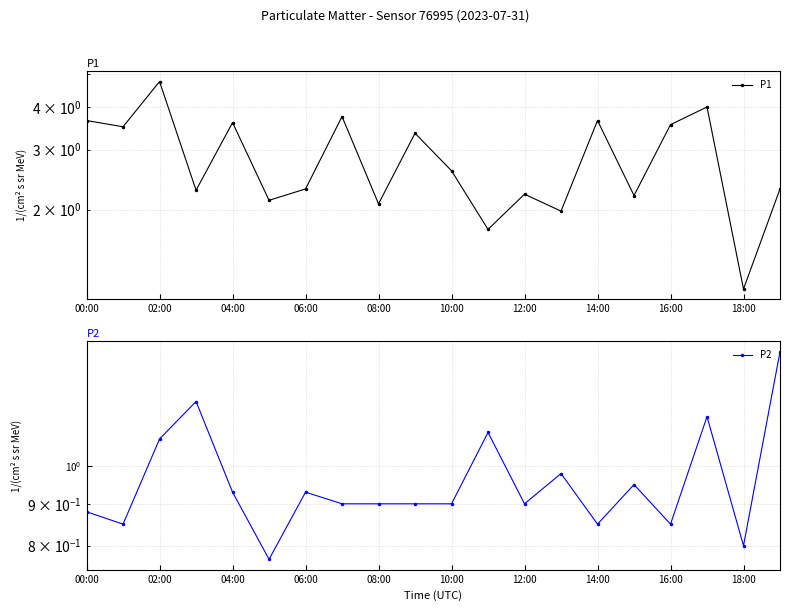

Which series has the largest range (max minus min)?

P1